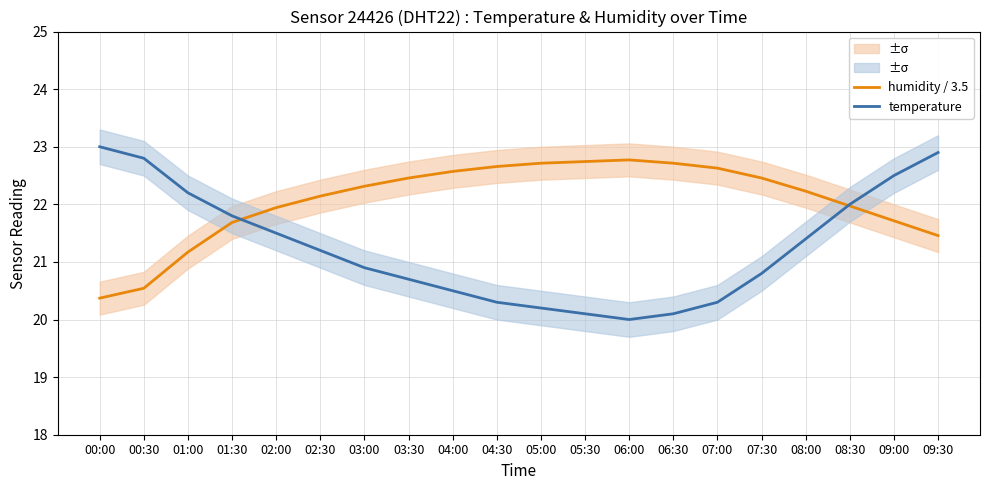

What is the label of the 7th point from the left?

03:00